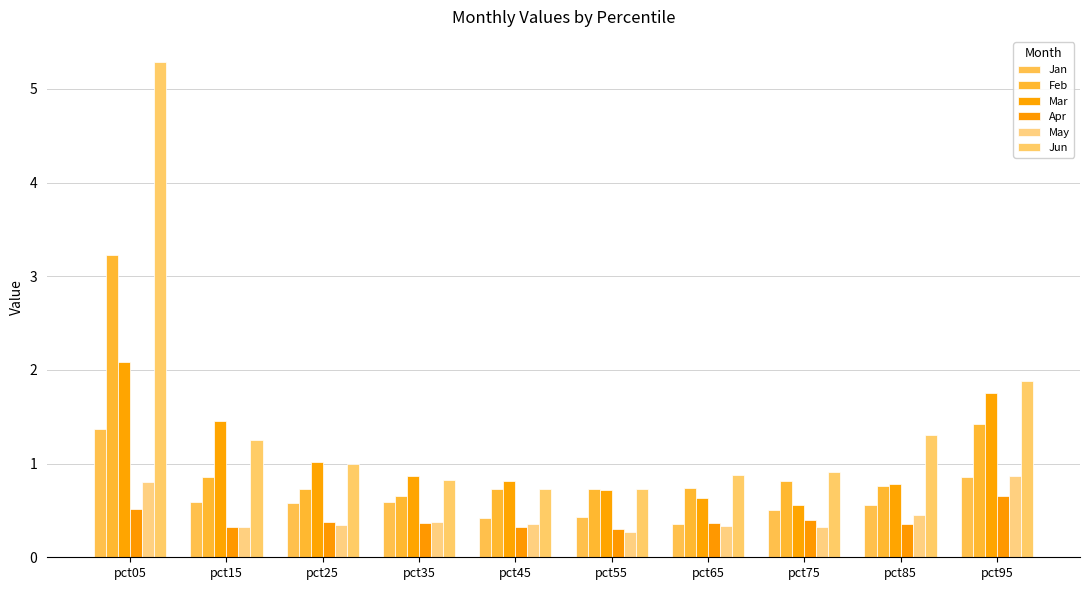

Which series changed the most between pct05 and pct65?

Jun